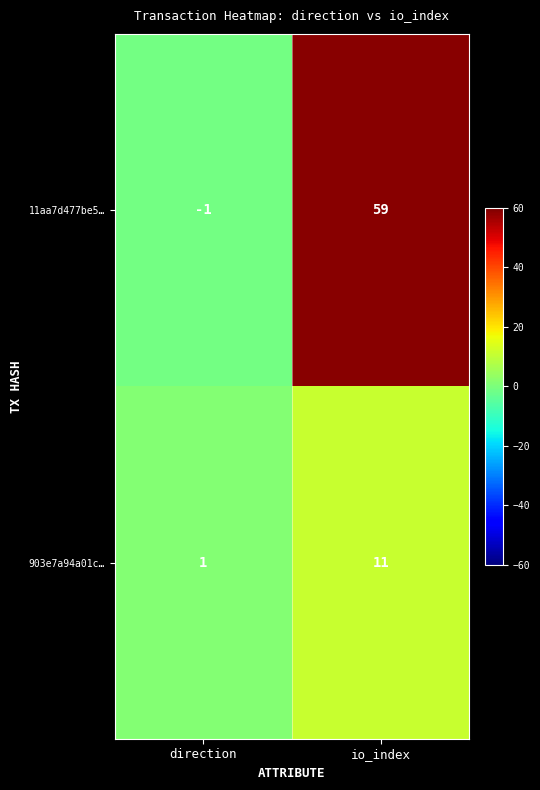

List the series in order of their overall mean, lowest first.

903e7a94a01c…, 11aa7d477be5…